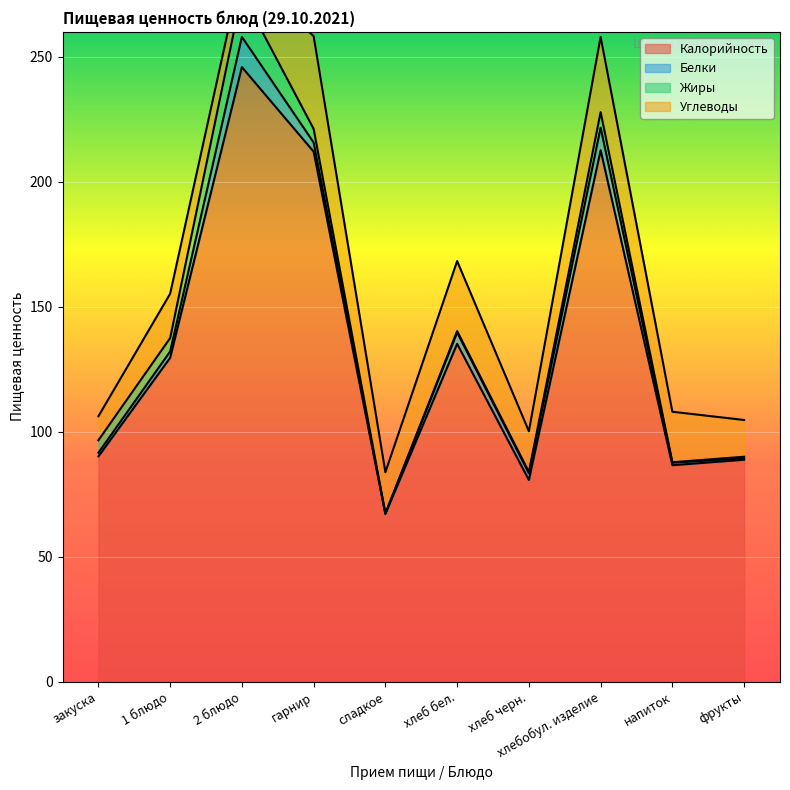

At which category does the chart reach its minimum across all series?

сладкое